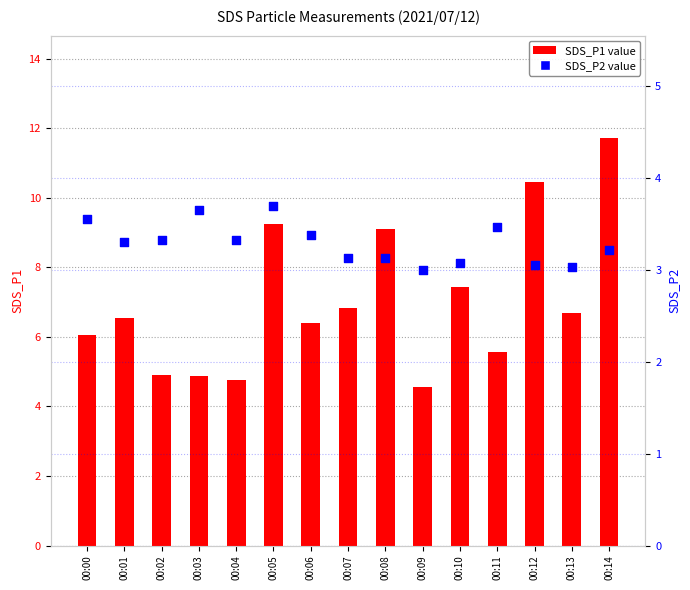

What is the total value across all series at 00:04?

8.1